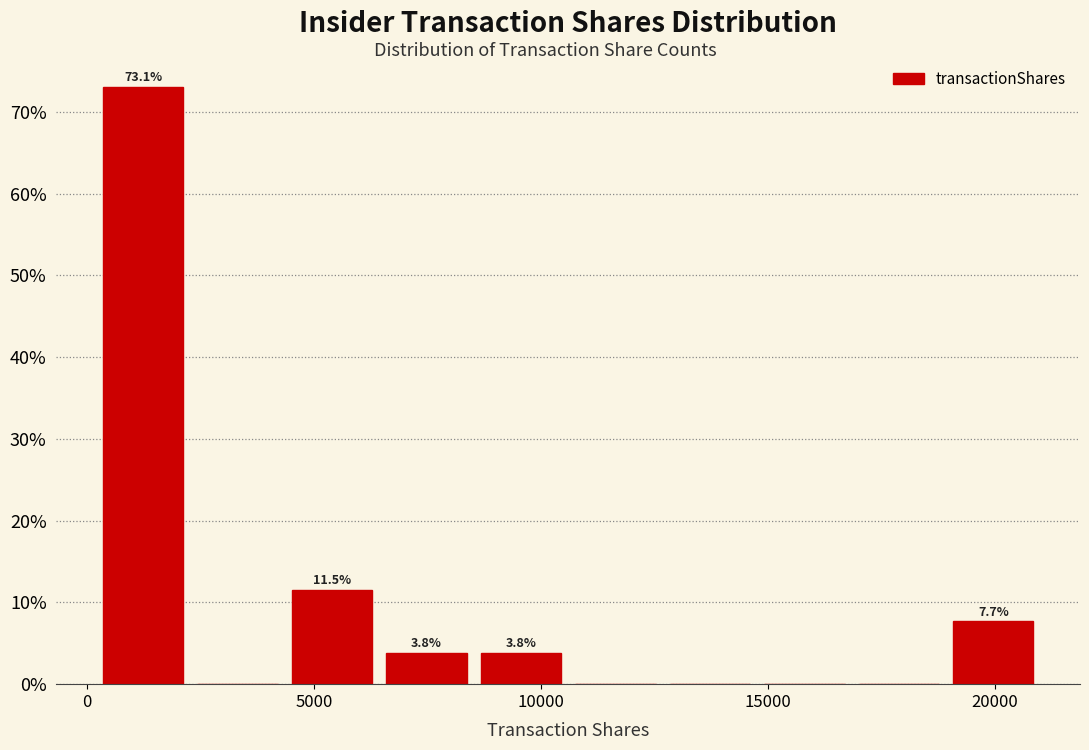

Which range on the x-axis has the tallest bar?

0 to 2500